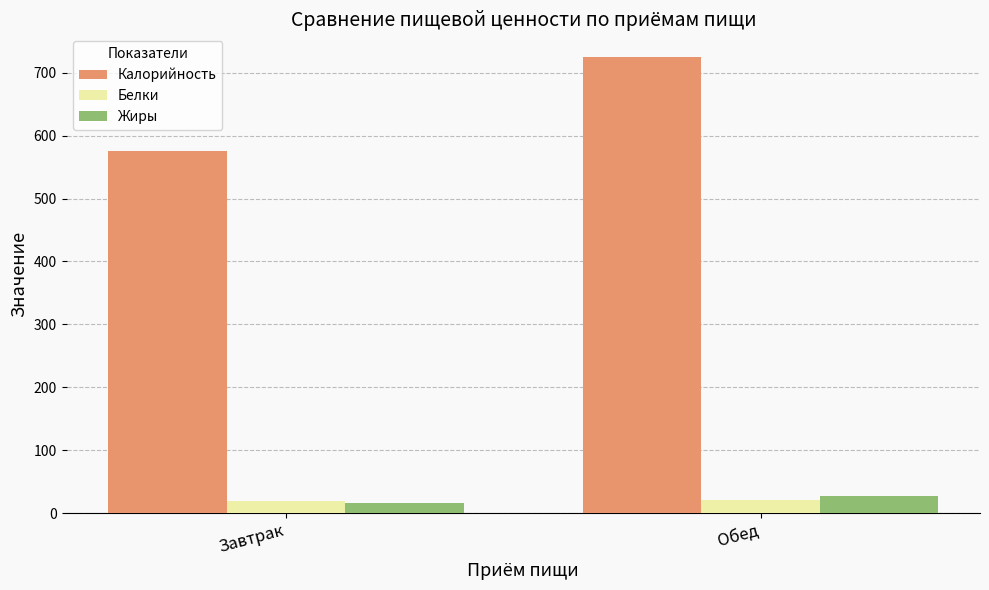

What is the minimum value for Белки?

19.4